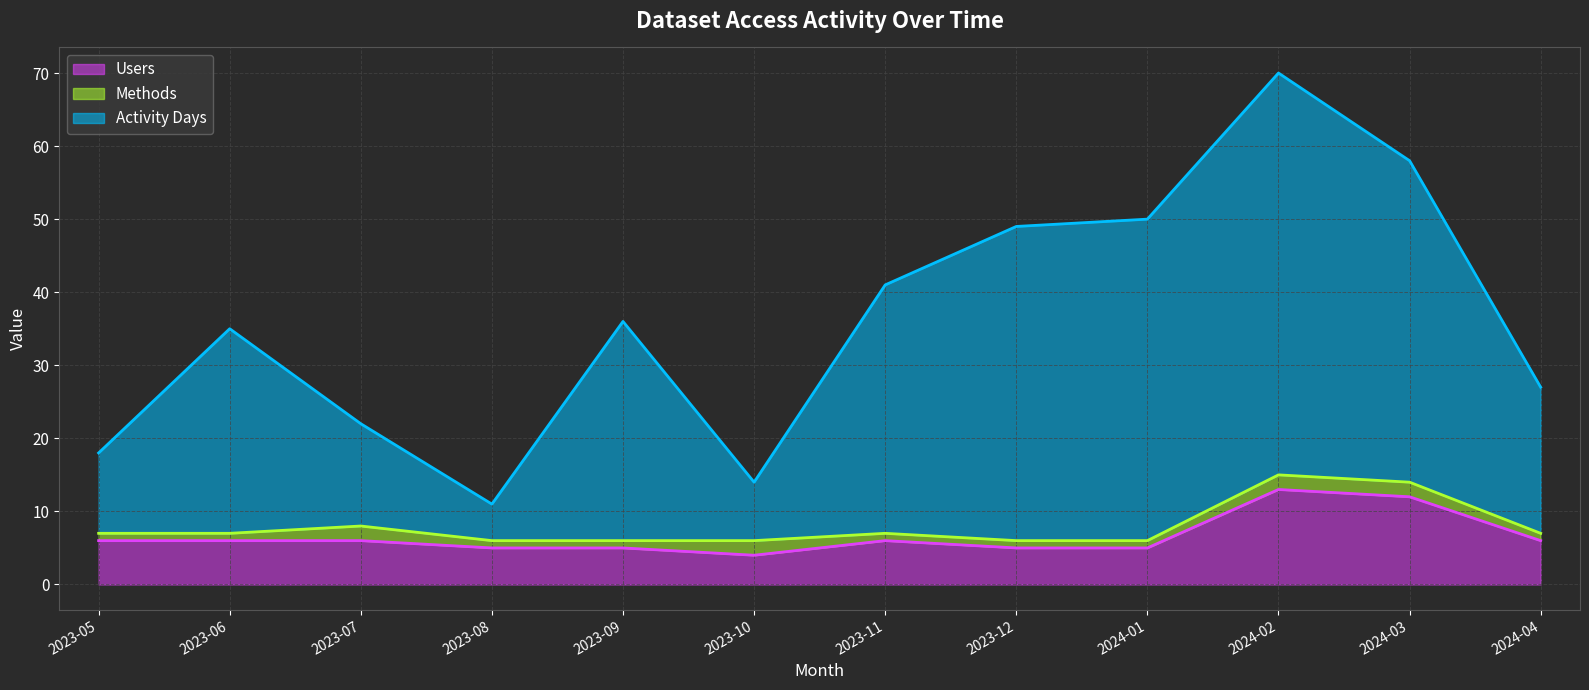

The value of Users at 2024-03 is 12. True or false?

True